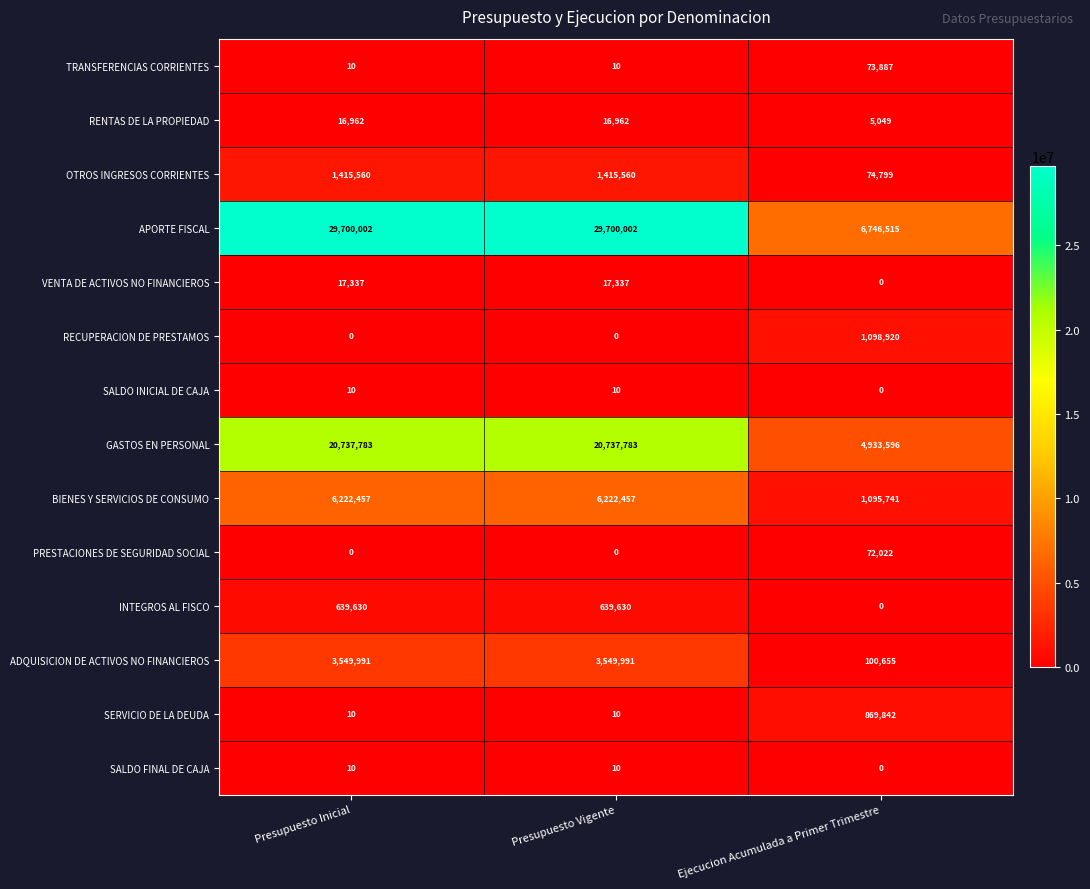

What is the difference between the highest and lowest values at Presupuesto Inicial?

29700002